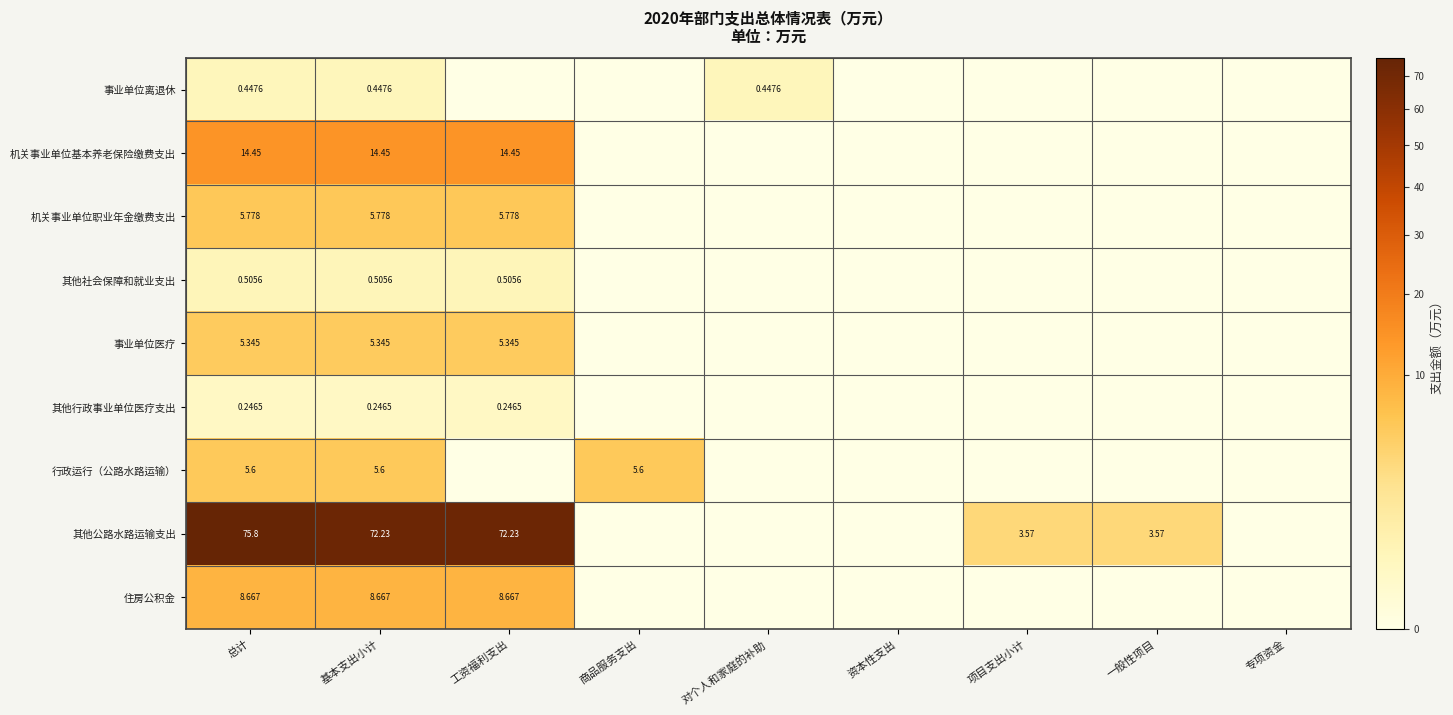

Which has a higher value, 资本性支出 or 工资福利支出?

资本性支出